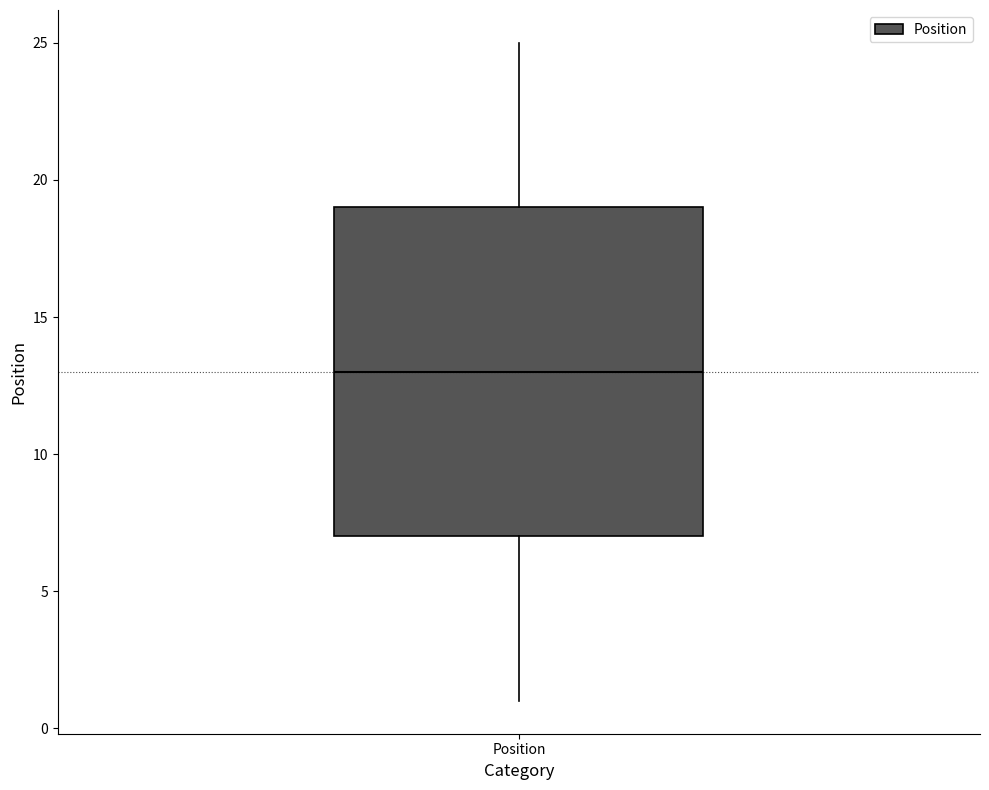

Where does the lower whisker of the box for Position end on the y-axis? The values are not printed on the chart, so give them approximately, as read against the axis.

1